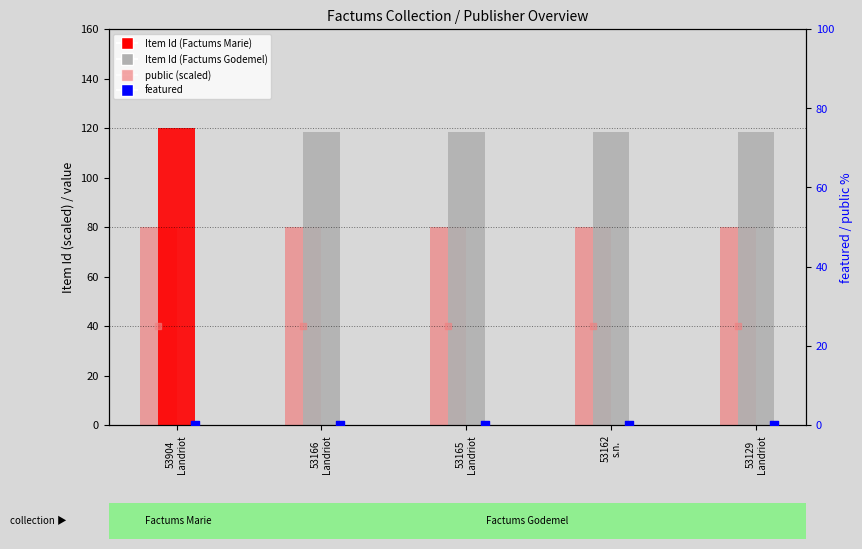

Which series reaches the minimum Y coordinate?

featured